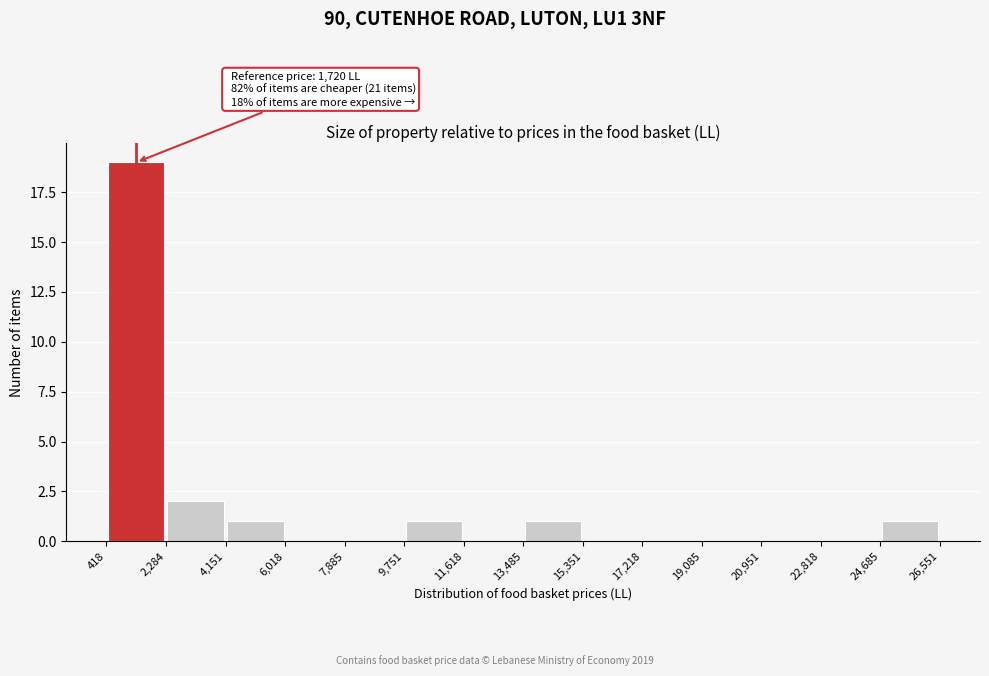

Which range on the x-axis has the tallest bar?

418 to 2,284